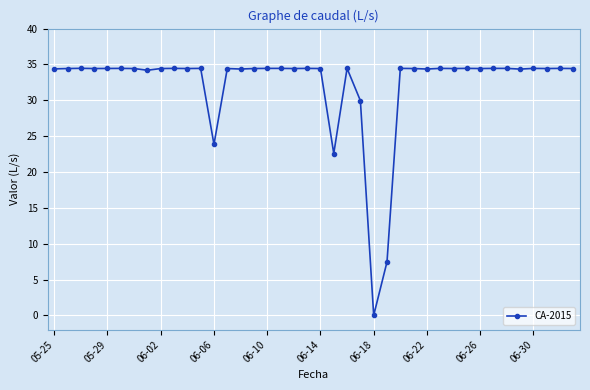

What is the greatest value displayed?

34.5